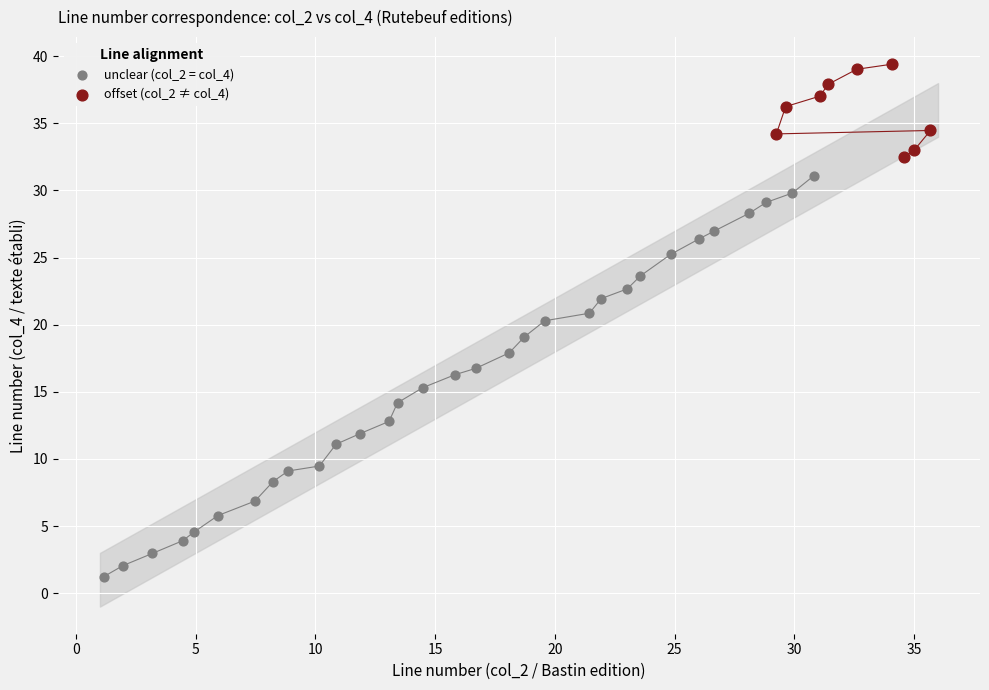

Which series has the widest spread of Y values?

unclear (col_2 = col_4)